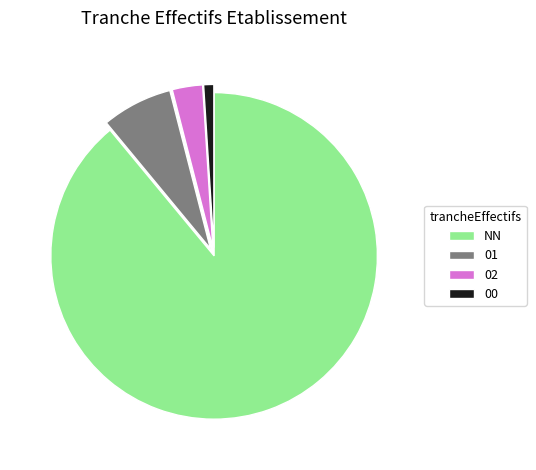

Rank the categories by value from highest to lowest.

NN, 01, 02, 00